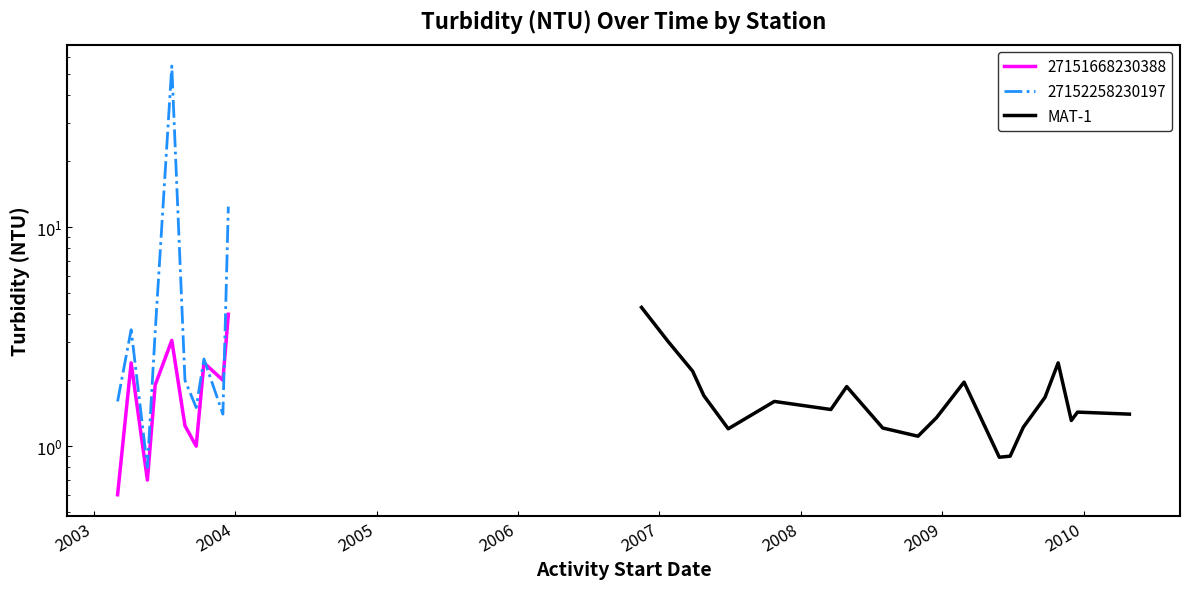

Is this an area chart (filled region under the line)?

No